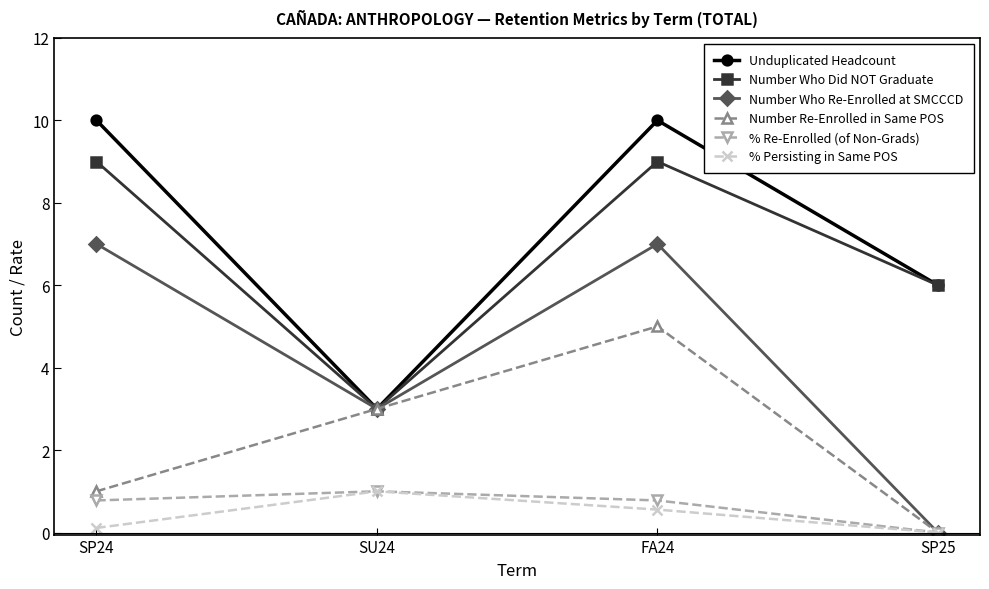

What are all the series names shown in the legend?

Unduplicated Headcount, Number Who Did NOT Graduate, Number Who Re-Enrolled at SMCCCD, Number Re-Enrolled in Same POS, % Re-Enrolled (of Non-Grads), % Persisting in Same POS